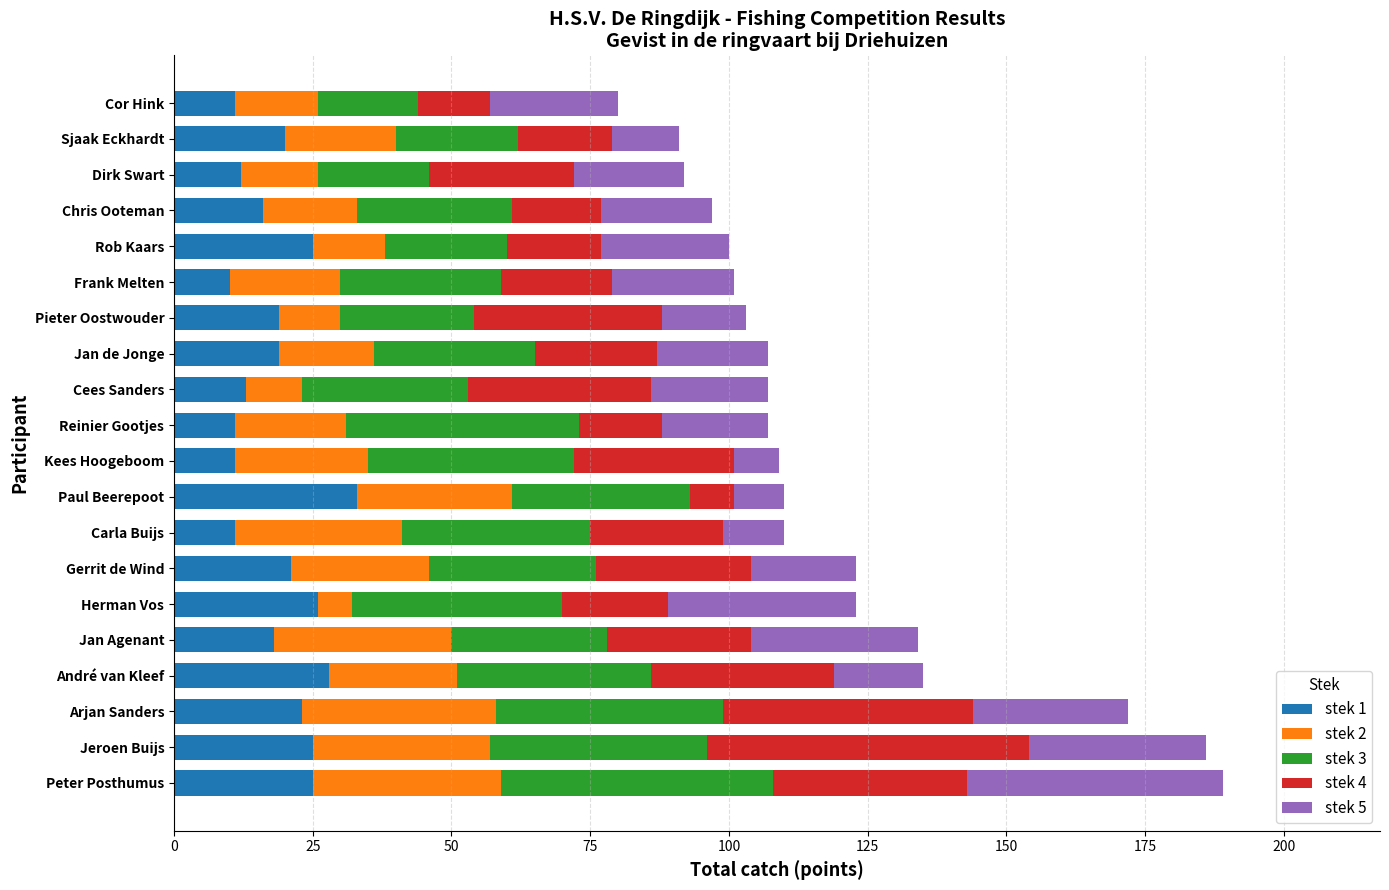

Is it true that stek 1 equals 13 at Cees Sanders?

True